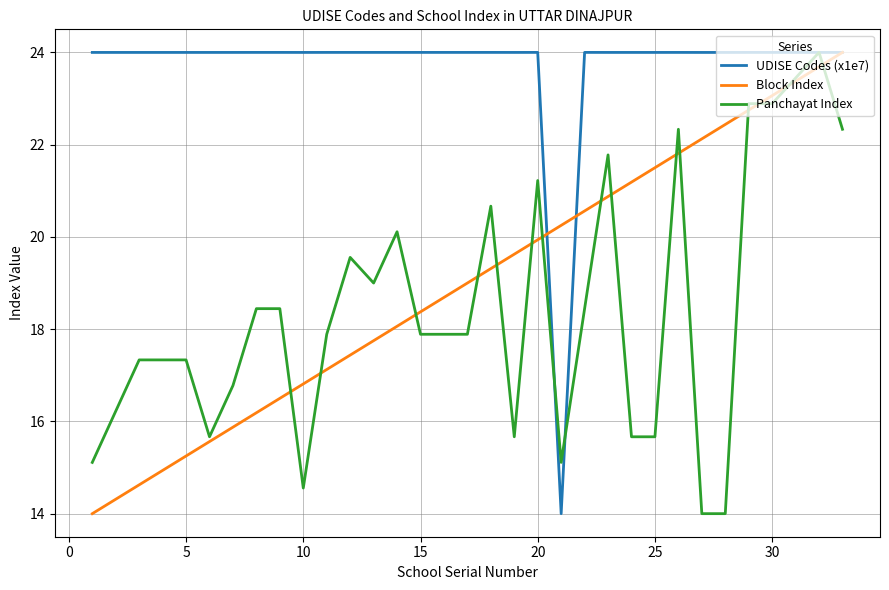

Which series has the largest total across all categories?

UDISE Codes (x1e7)